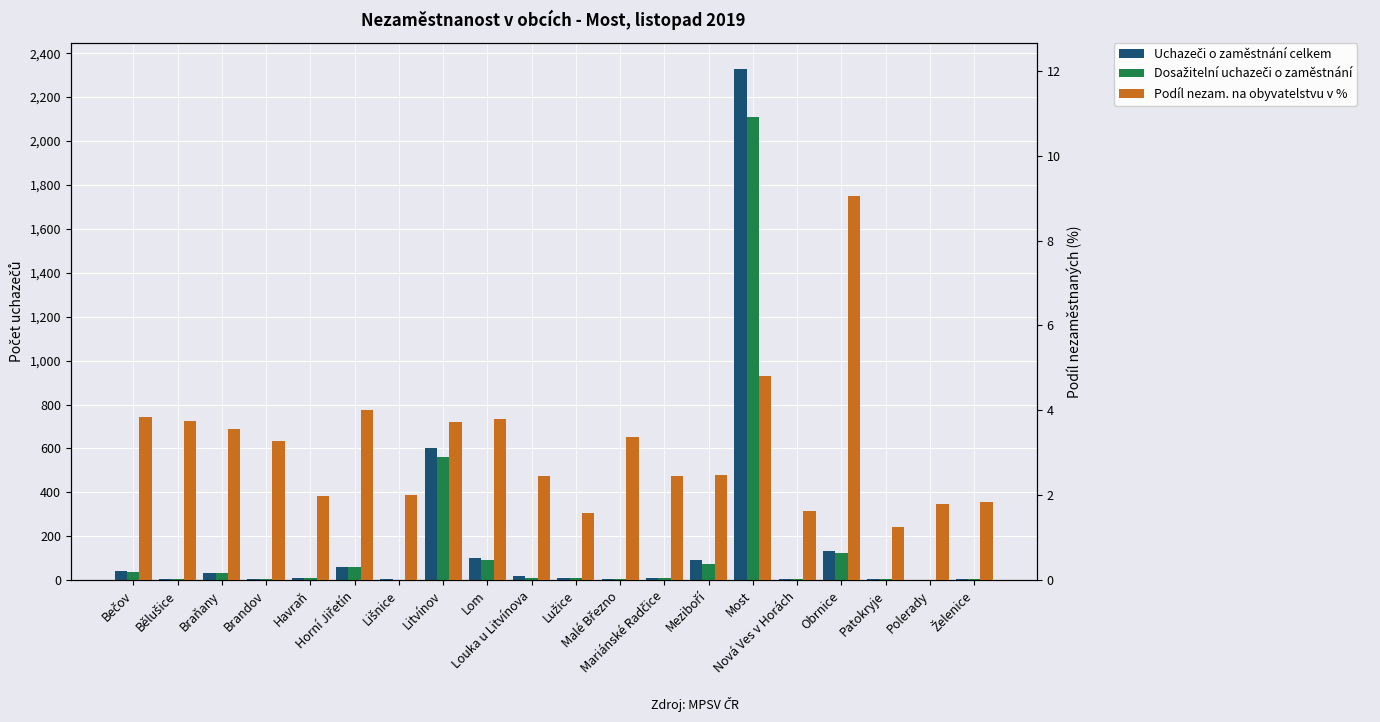

What are all the series names shown in the legend?

Uchazeči o zaměstnání celkem, Dosažitelní uchazeči o zaměstnání, Podíl nezam. na obyvatelstvu v %